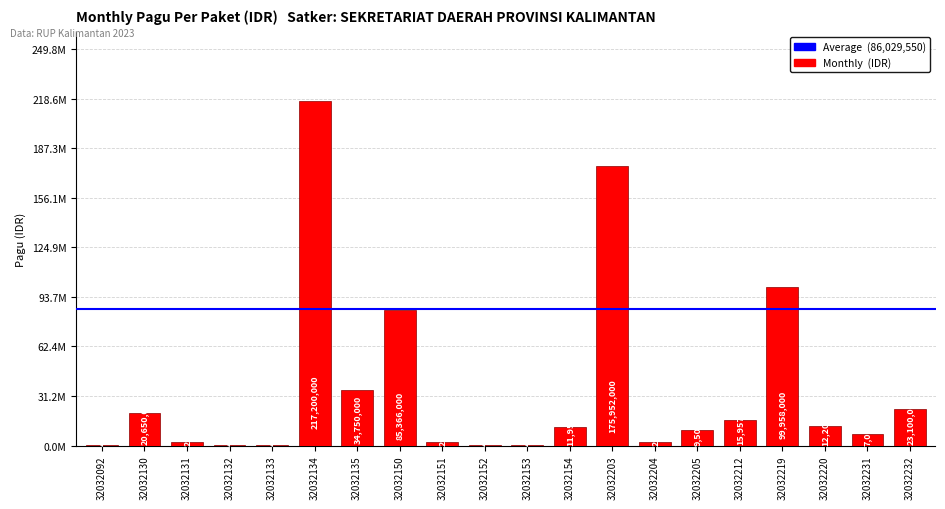

What is the difference between the maximum and minimum values?

216800000